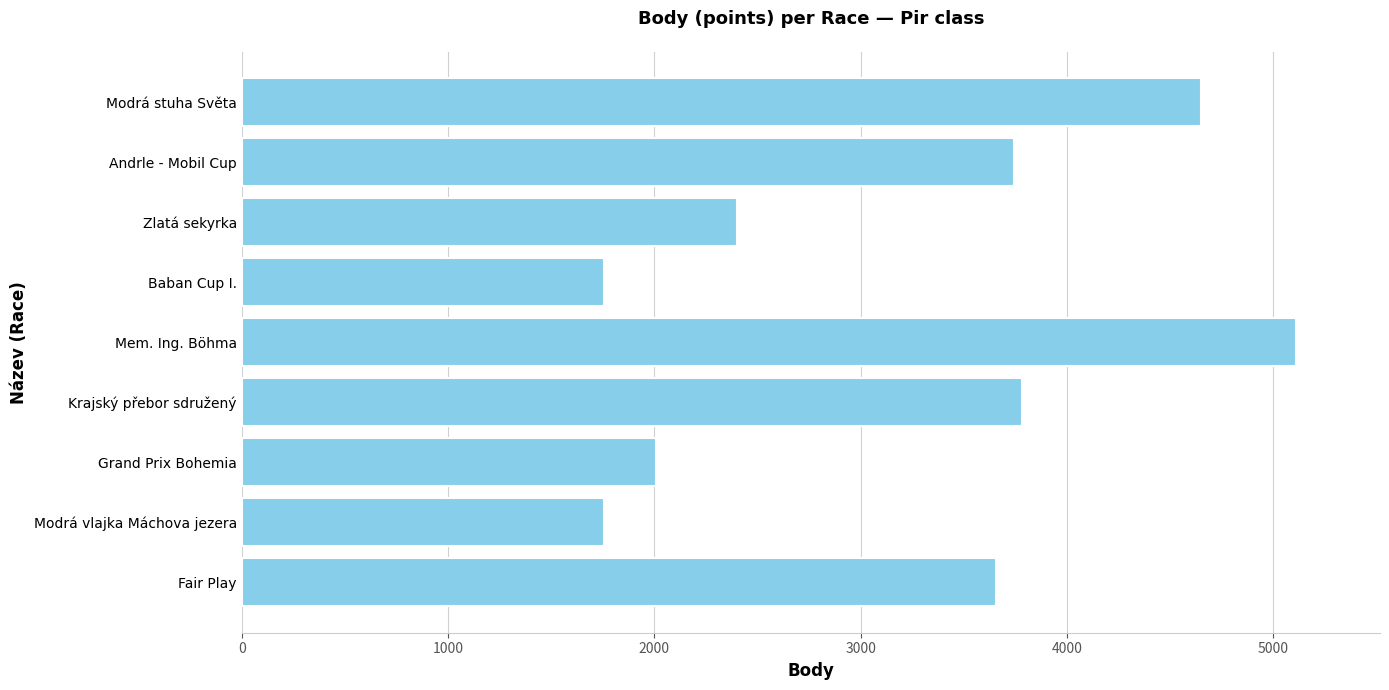

The value at Zlatá sekyrka is 1616. True or false?

False